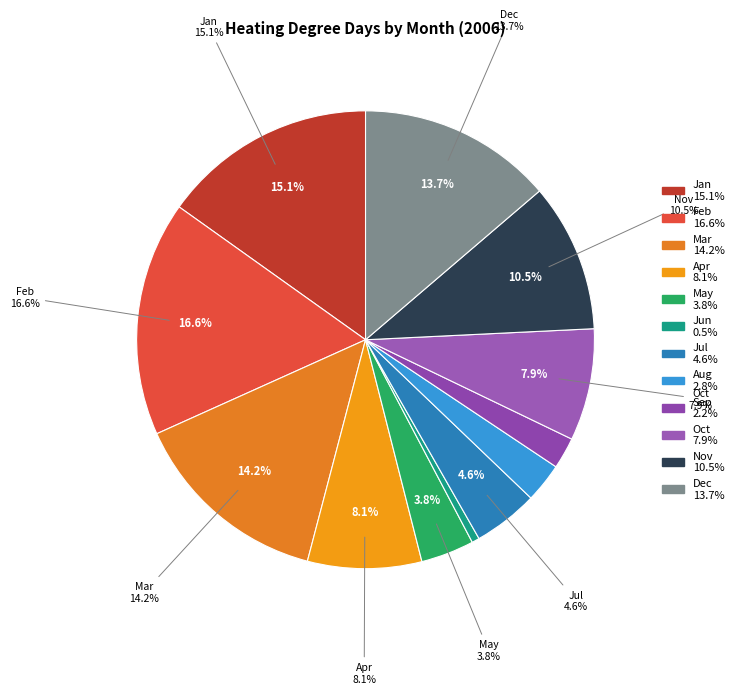

Does 31 account for over 50% of the chart?

No